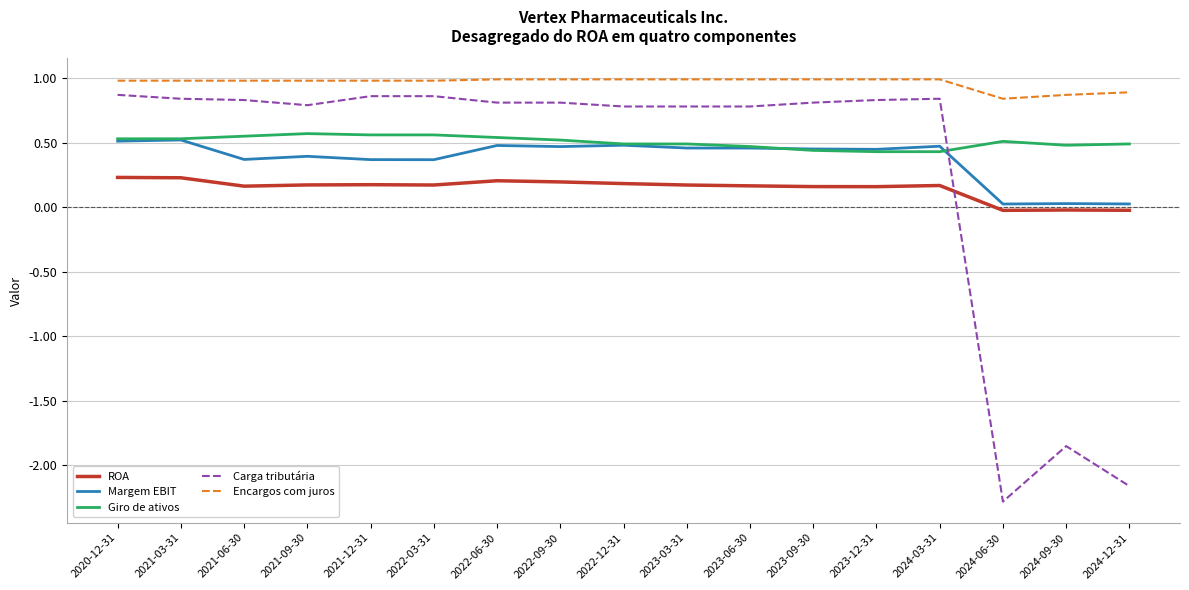

What position from the left is 2022-03-31?

6